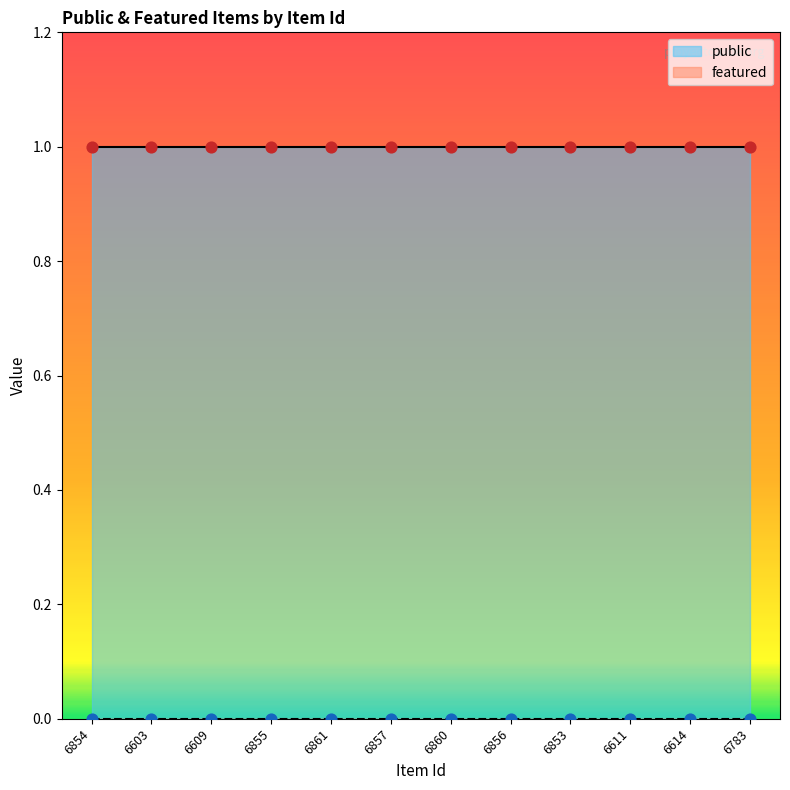

What are all the series names shown in the legend?

public, featured